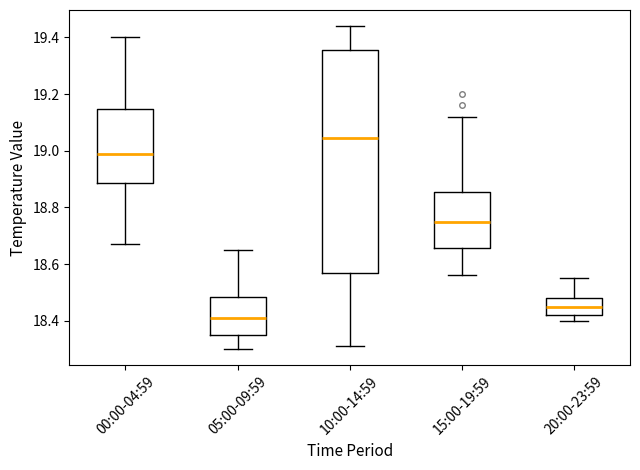

Where does the lower whisker of the box for 00:00-04:59 end on the y-axis? The values are not printed on the chart, so give them approximately, as read against the axis.

18.68